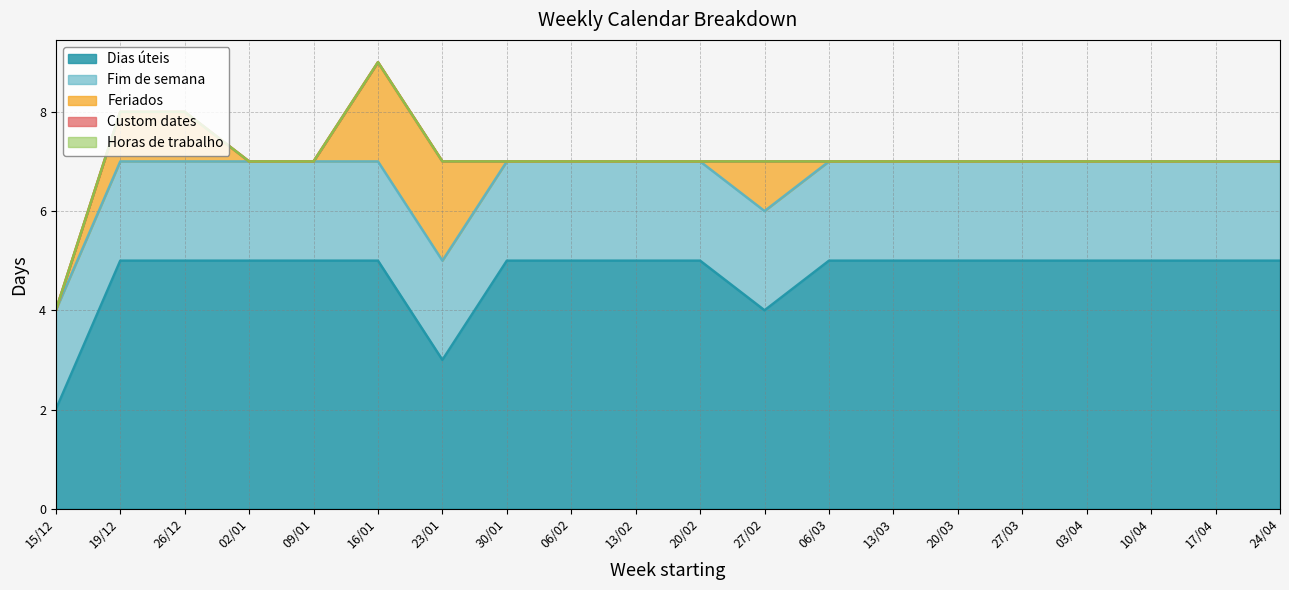

Count the number of data series in this chart.

5